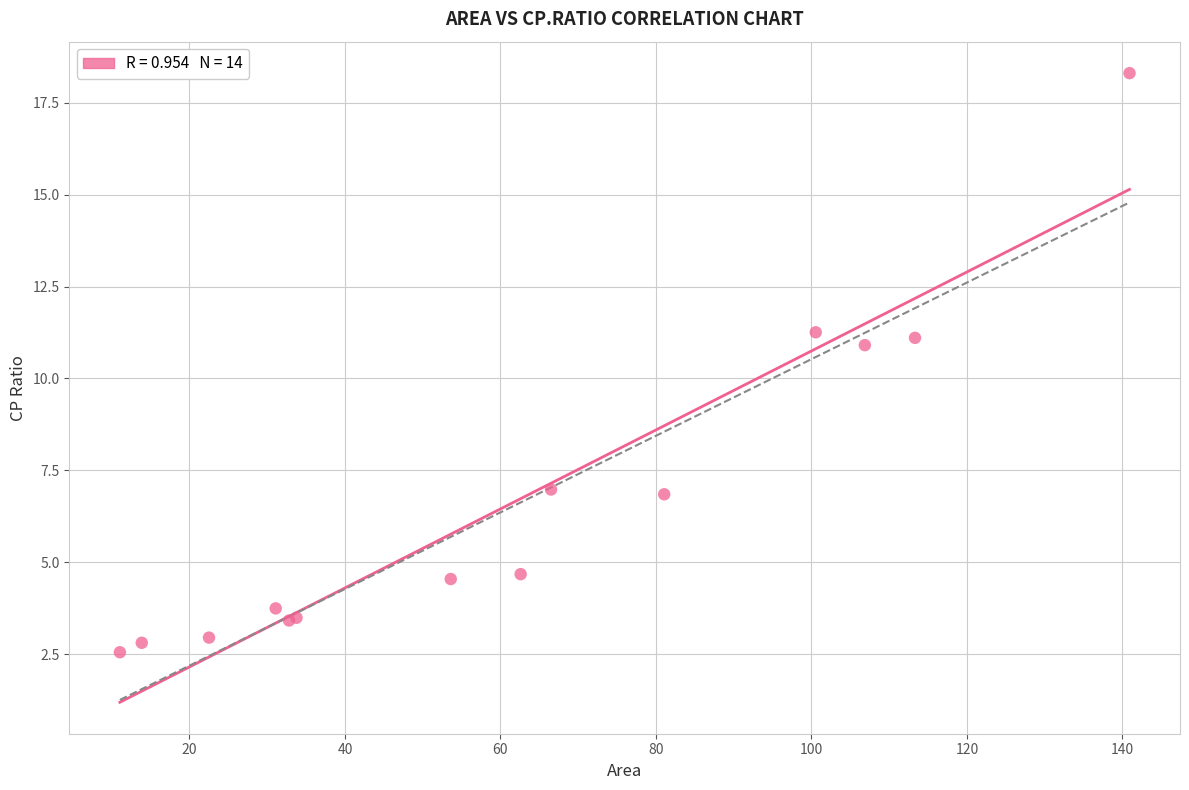

What Y value in the scatter plot is closest to 10?

10.9